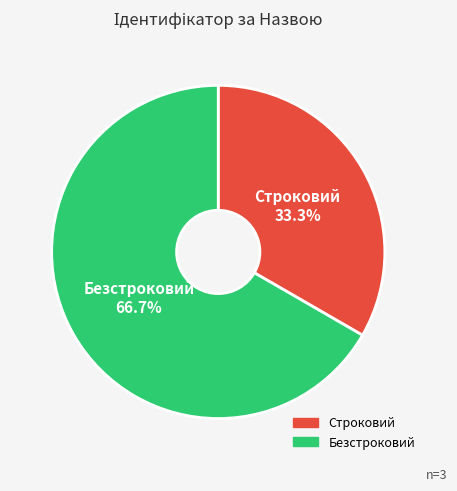

What percentage do Строковий and Безстроковий together represent?

100.0%